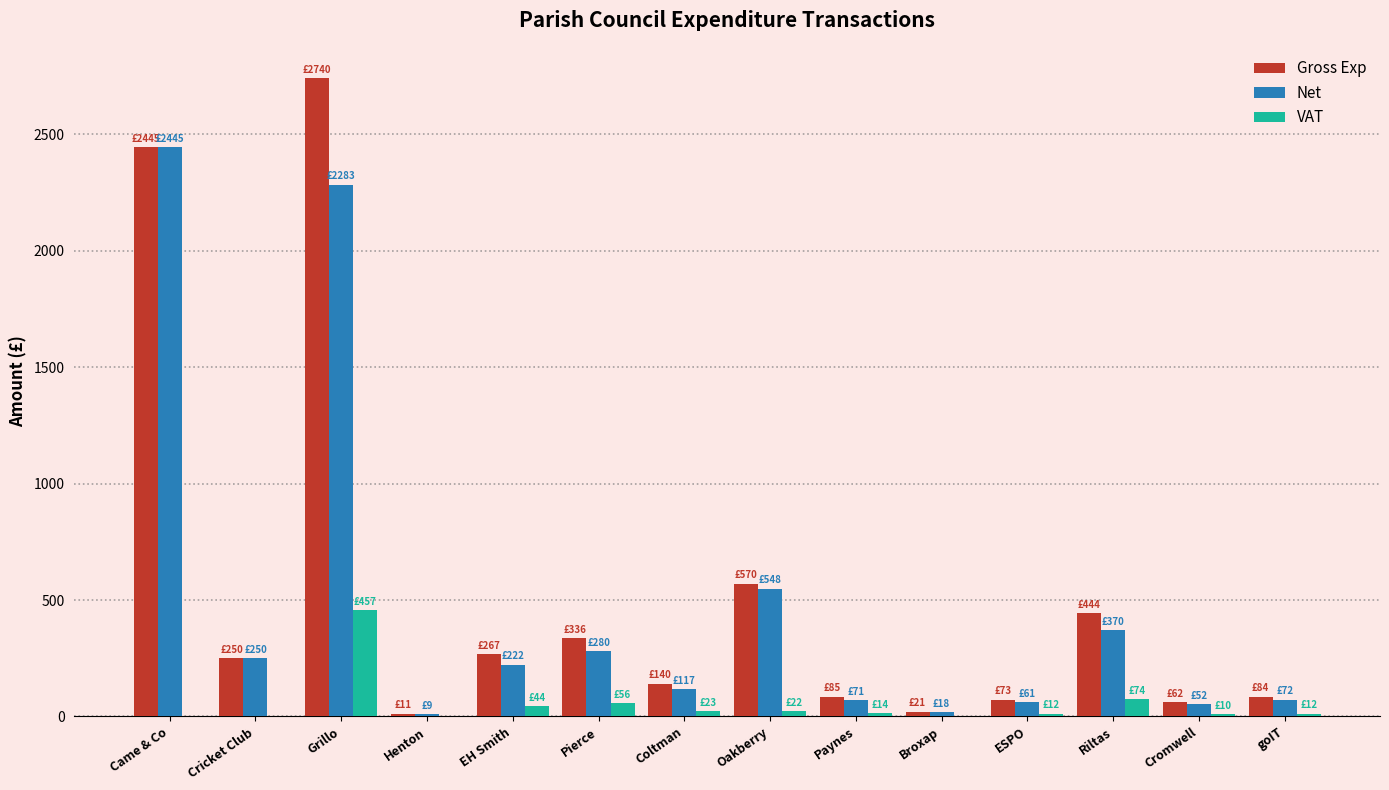

The Net series shows 3223.7 at Came & Co. True or false?

False